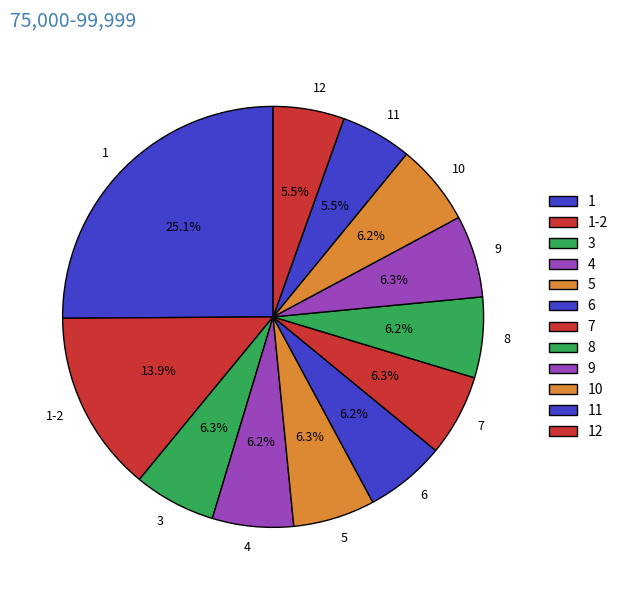

Do 8 and 6 together represent more than half of the pie?

No